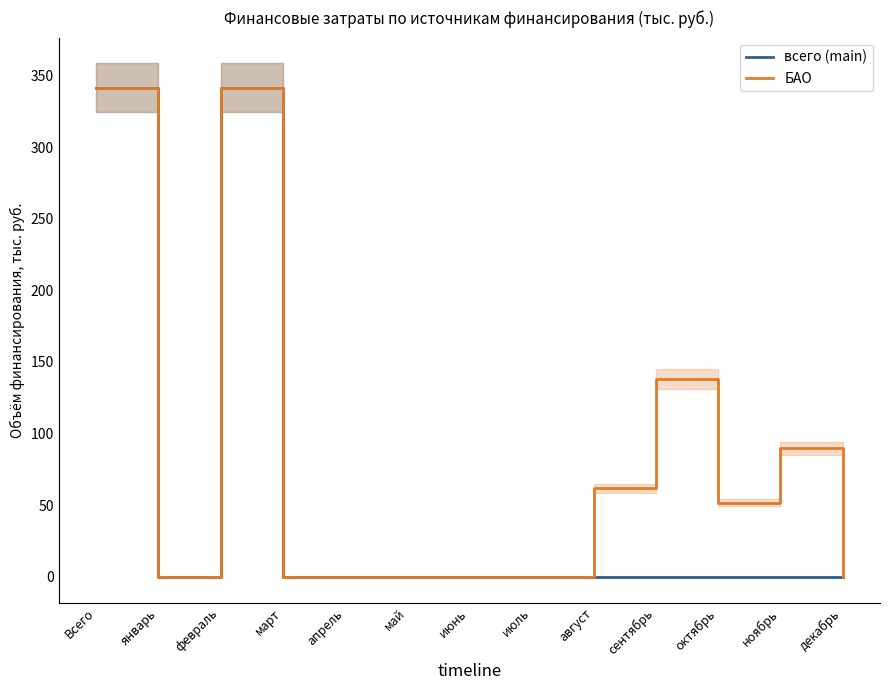

True or false: всего (main) and БАО intersect in this chart.

False